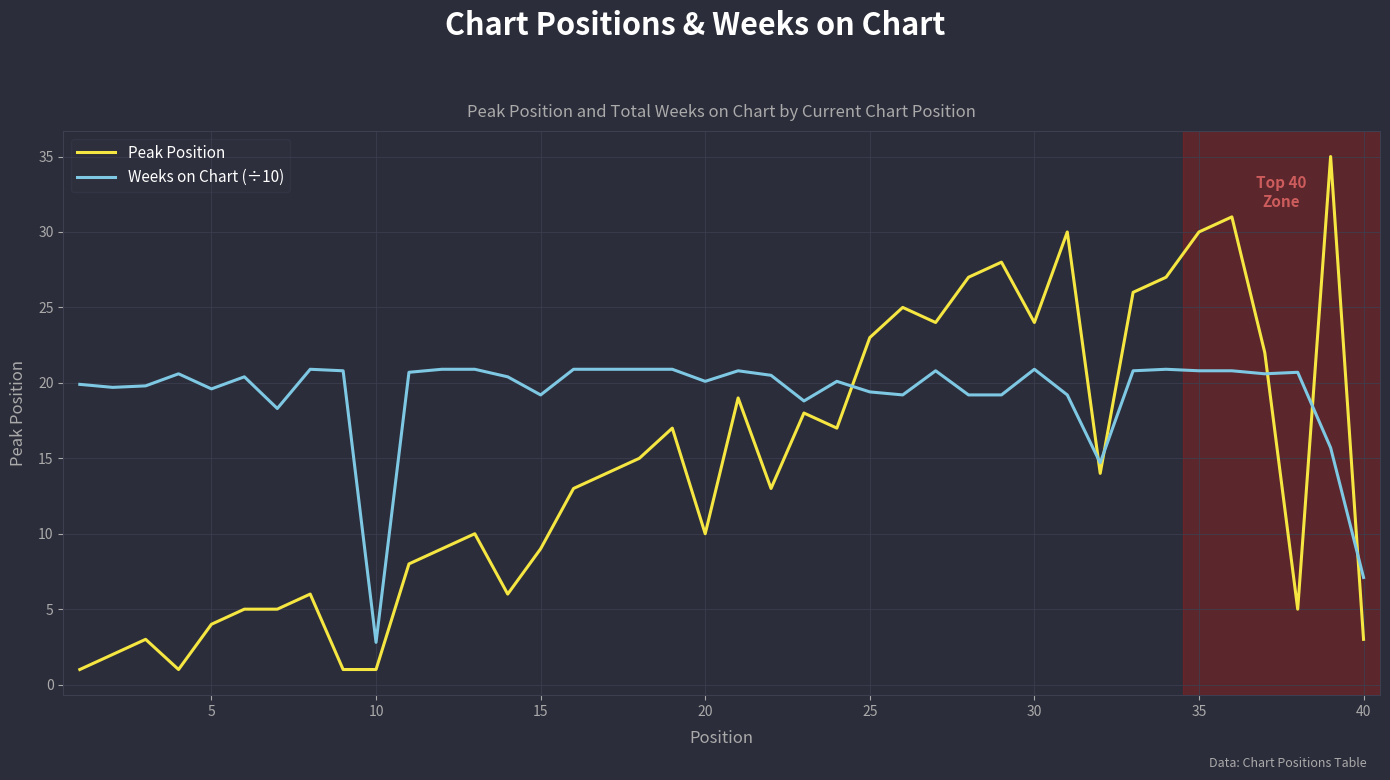

List the series in order of their overall mean, highest first.

Weeks on Chart (÷10), Peak Position